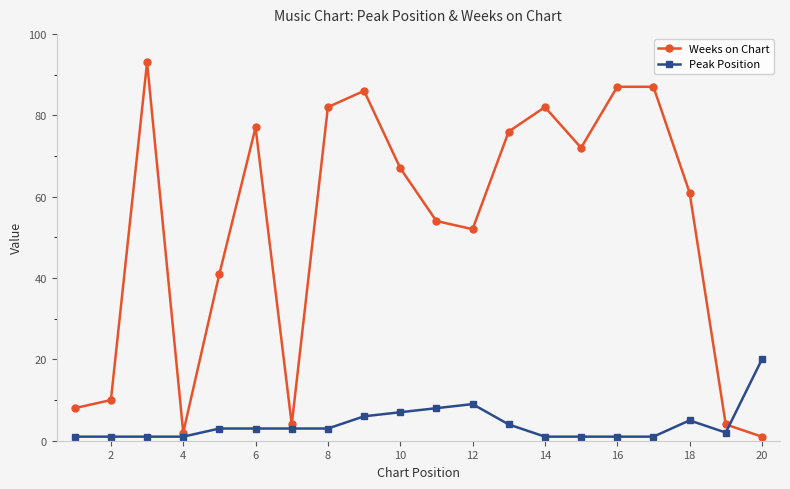

What are all the series names shown in the legend?

Weeks on Chart, Peak Position